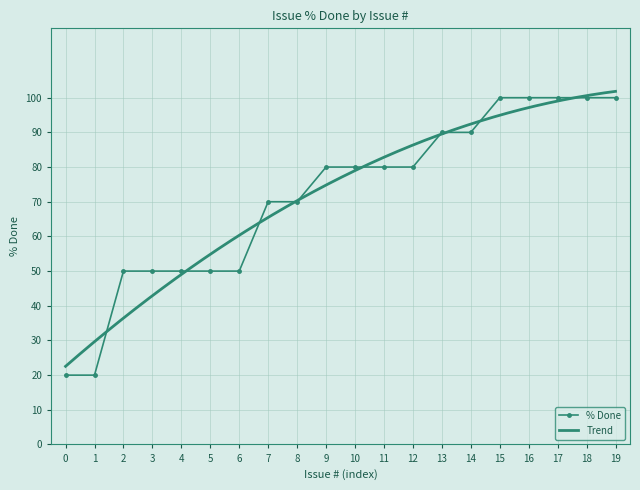

Is it true that % Done equals 146 at 13?

False